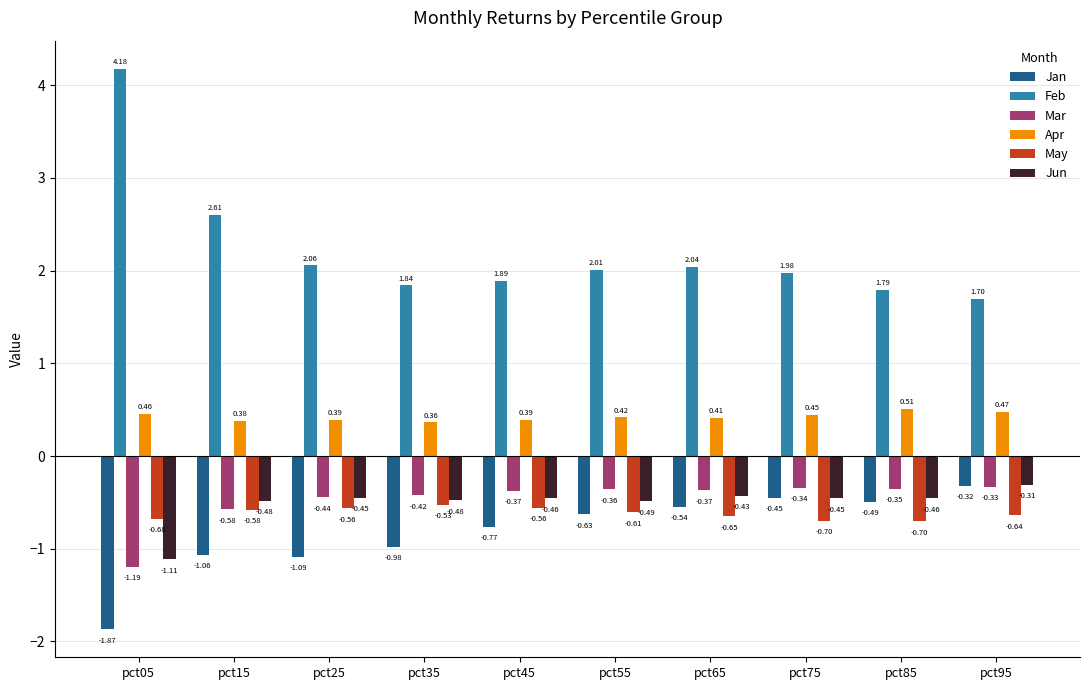

At how many categories does at least one series exceed 0?

10